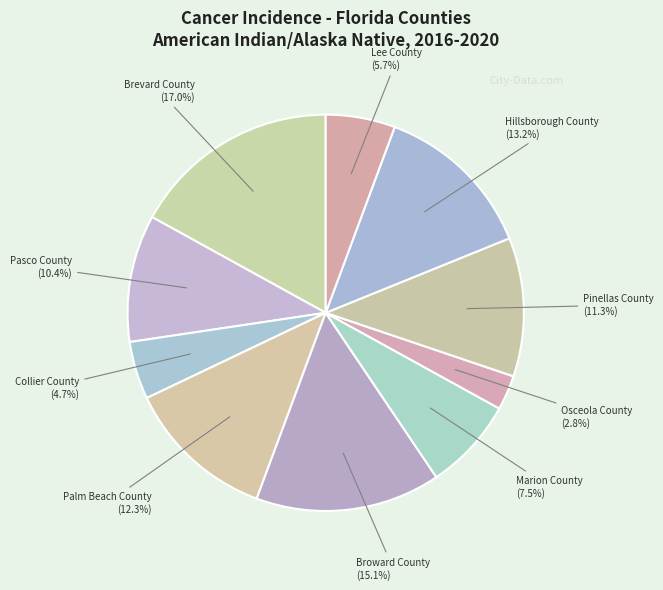

Rank the categories by value from lowest to highest.

Osceola County, Collier County, Lee County, Marion County, Pasco County, Pinellas County, Palm Beach County, Hillsborough County, Broward County, Brevard County